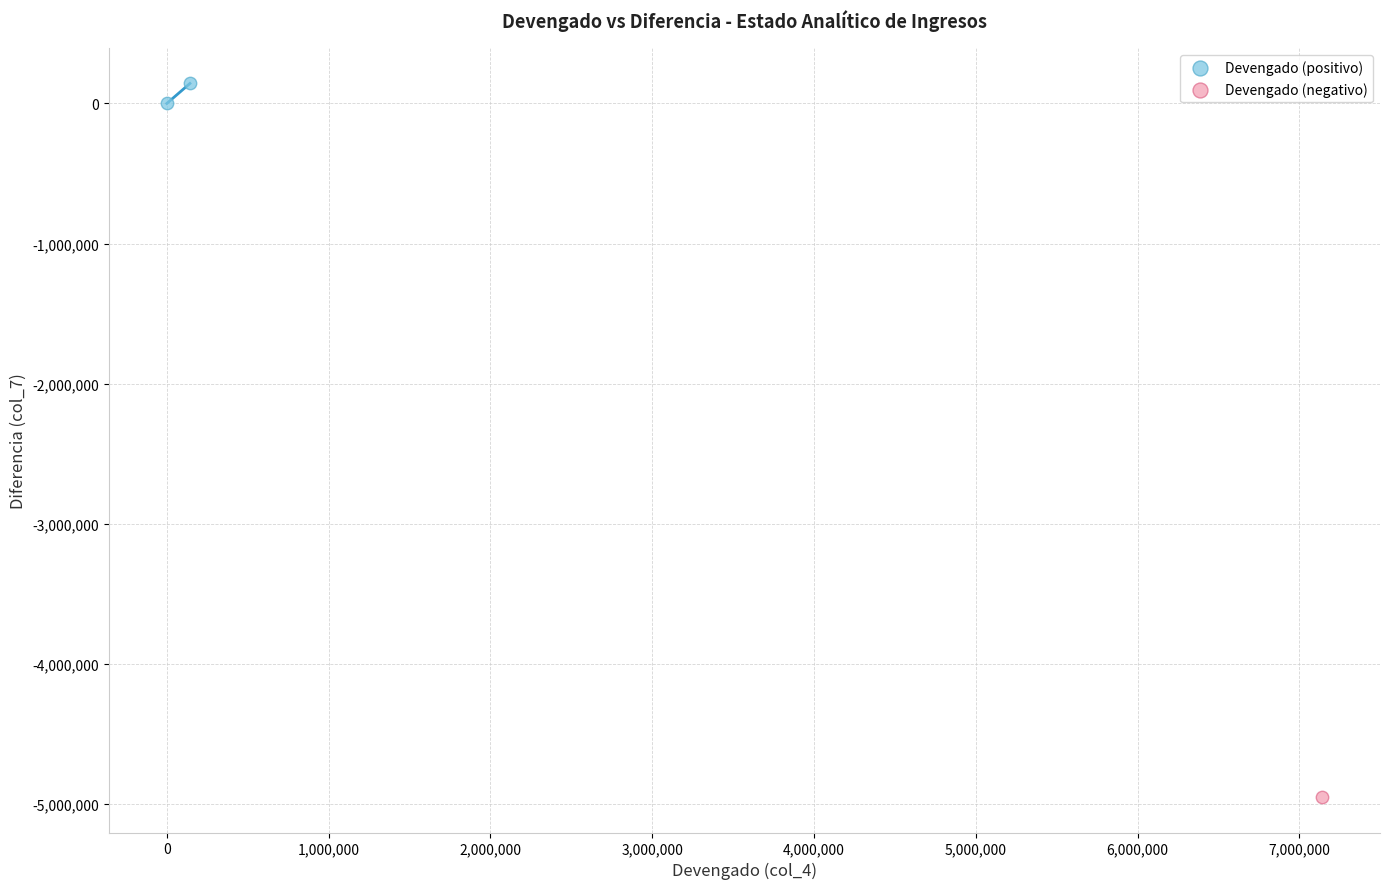

What are all the series names shown in the legend?

Devengado (positivo), Devengado (negativo)